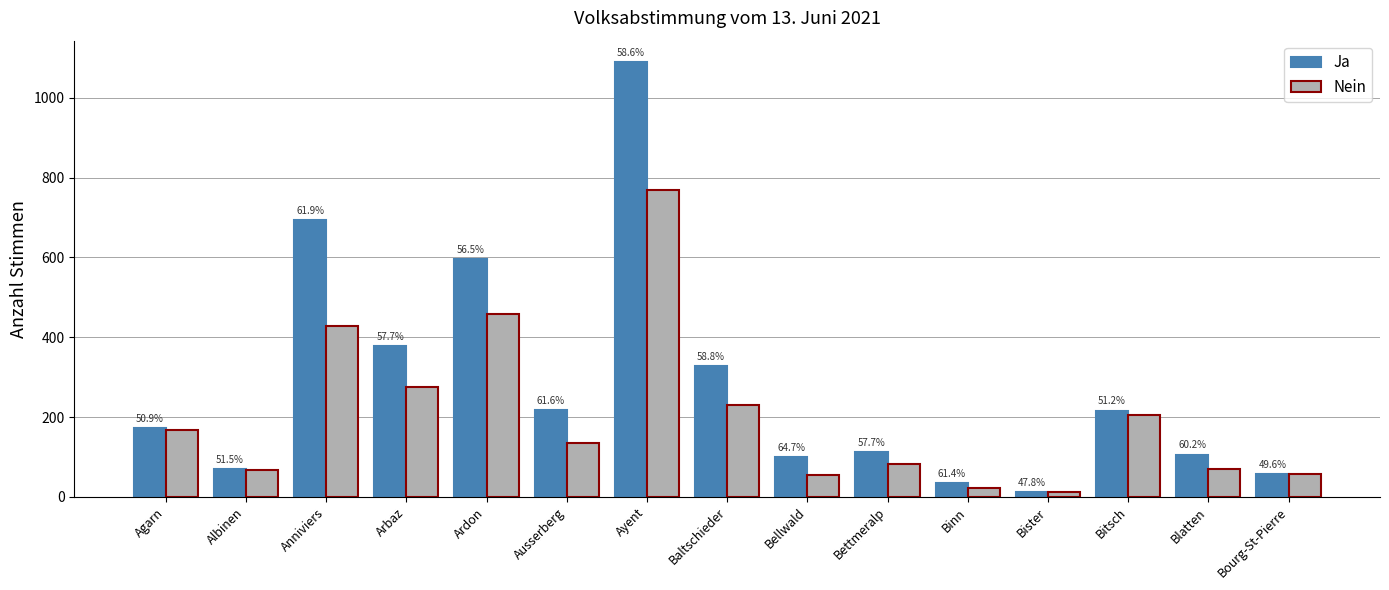

Which series has the largest range (max minus min)?

Ja